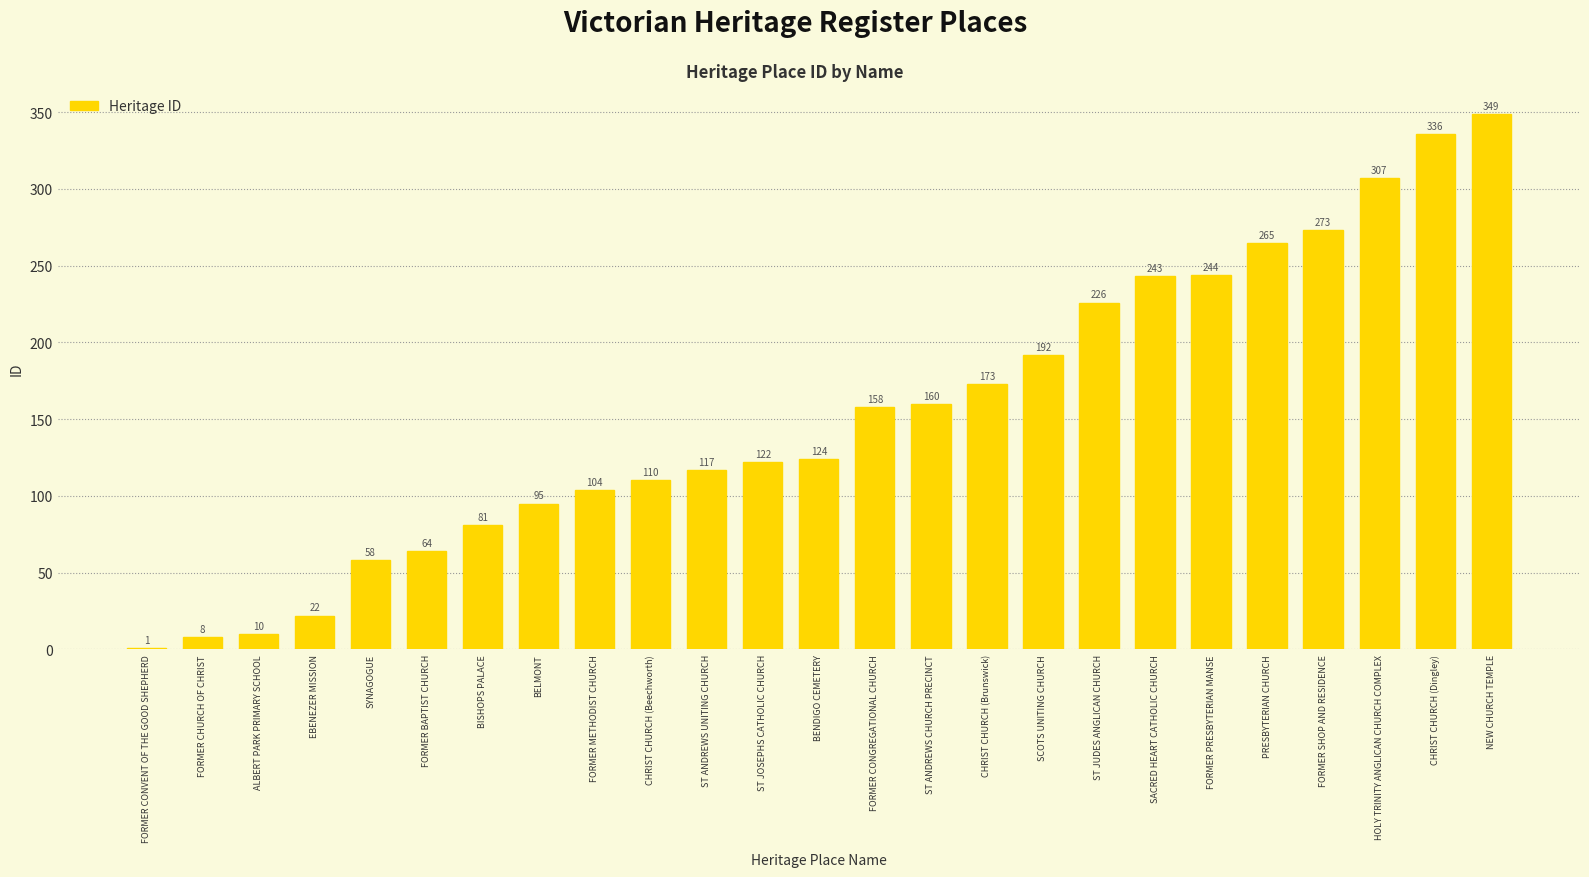

What is the change in value from FORMER CONVENT OF THE GOOD SHEPHERD to BELMONT?

+94